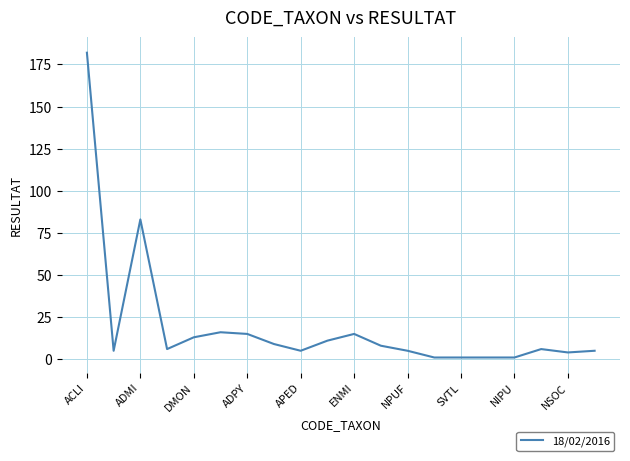

True or false: the data has more than 0 interior local peaks.

True